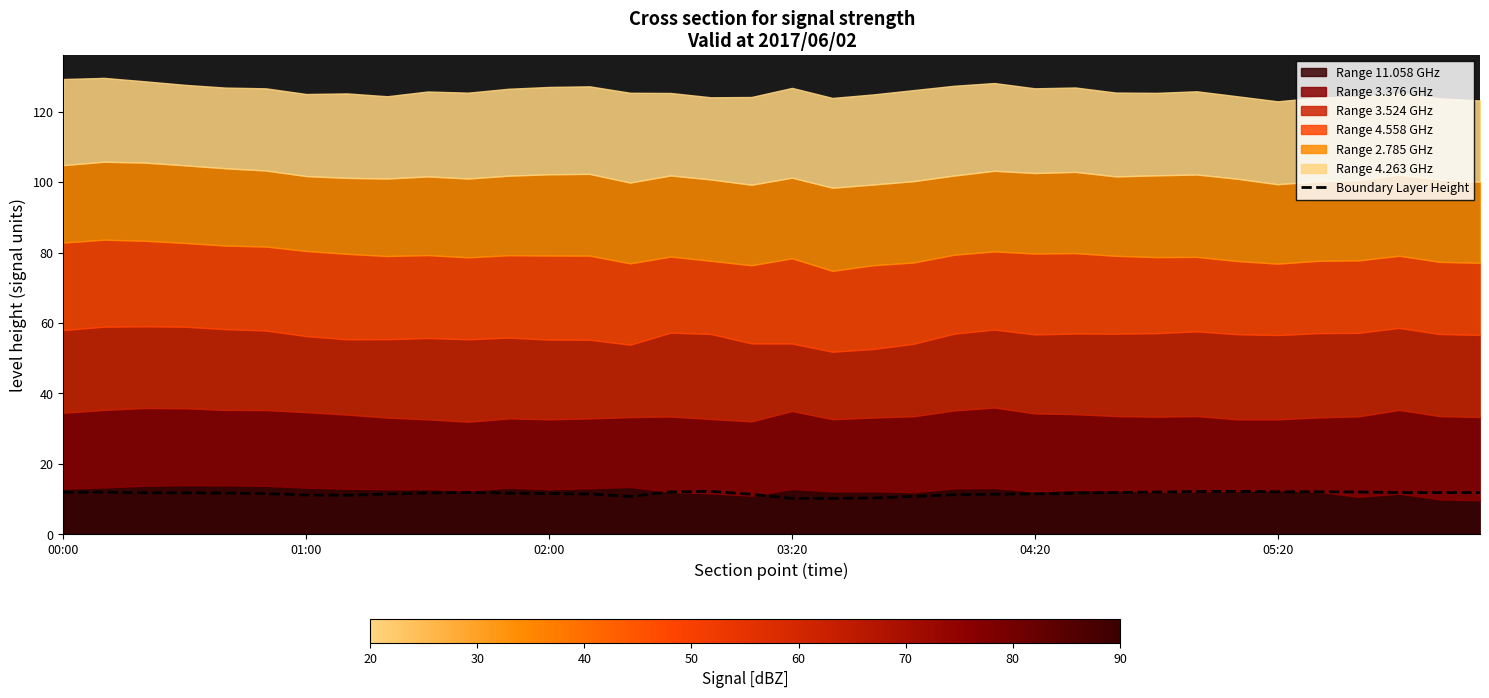

Is it true that Boundary Layer Height equals 11.6 at 02:00?

True